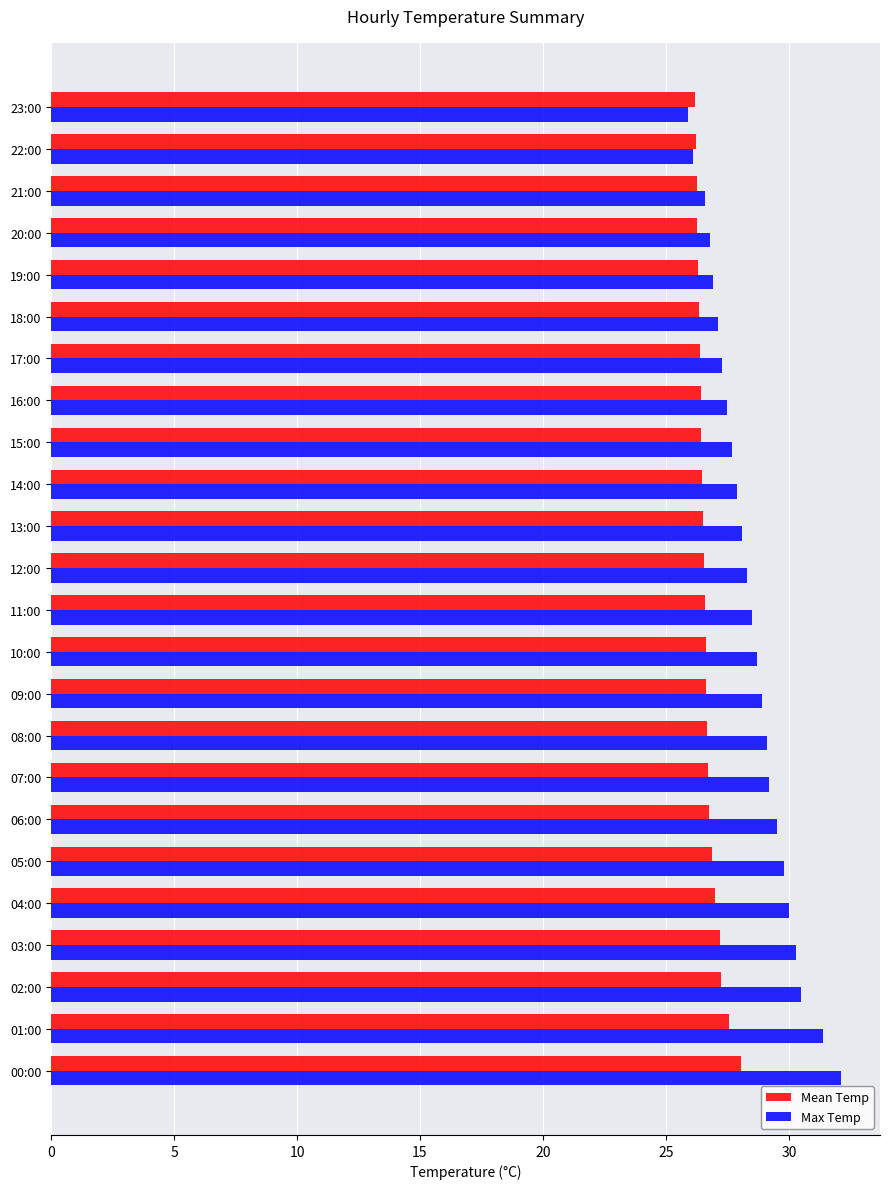

What is the difference between the second highest and minimum values in the Max Temp series?

5.5